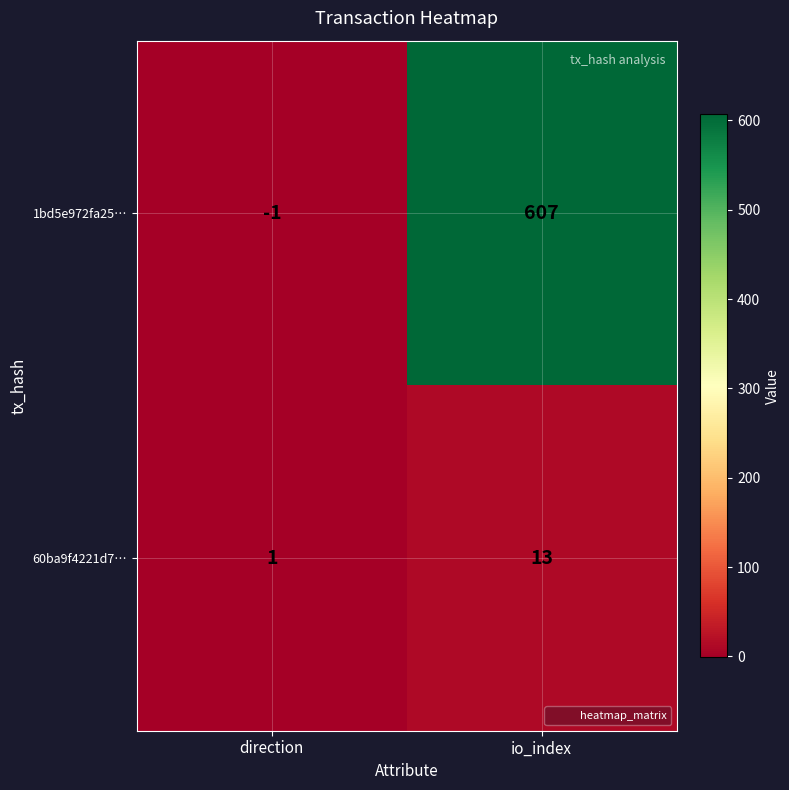

How many data points does each series have?

2